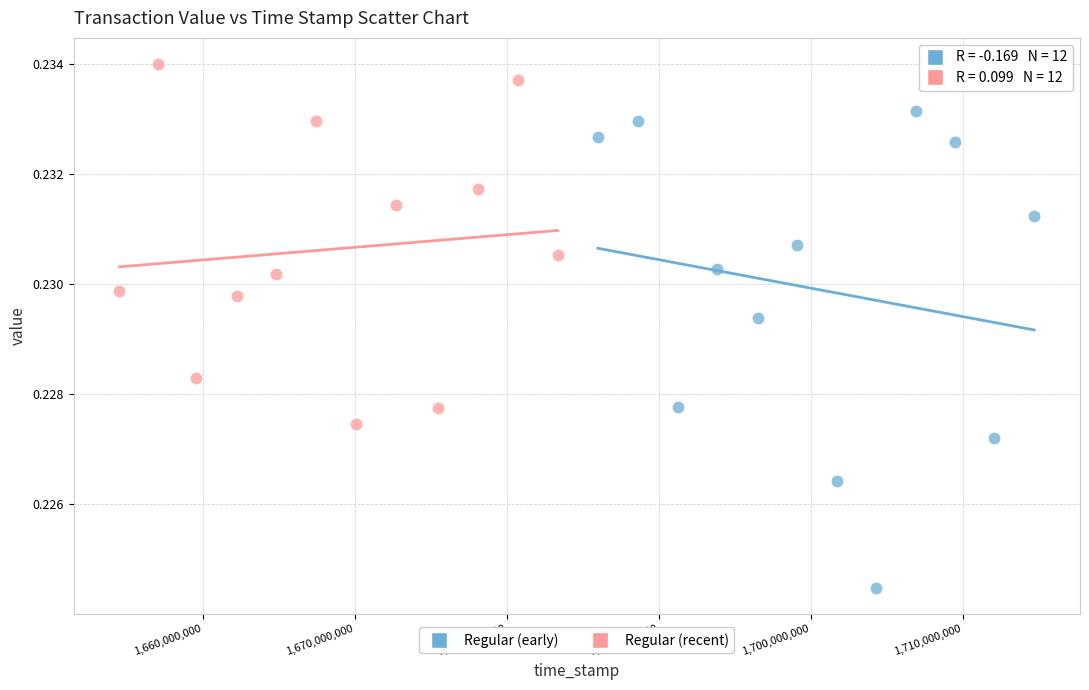

Which series reaches the maximum Y coordinate?

Regular (recent)